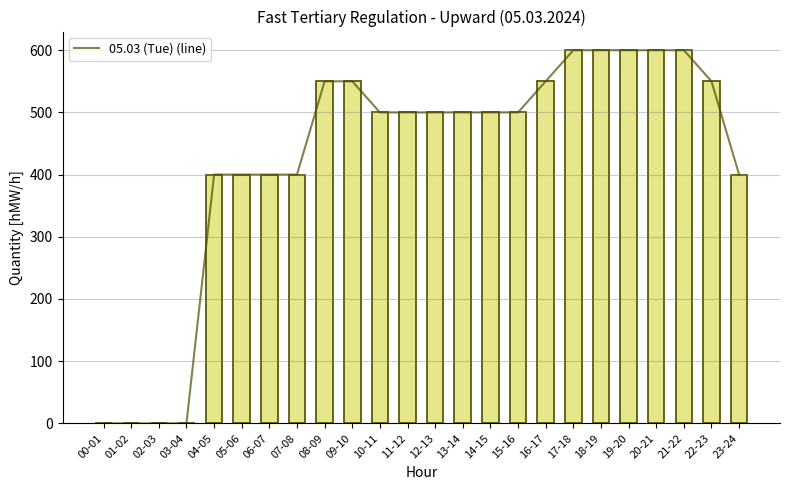

What is the value of the 05.03 (Tue) bar at the 12th from the left?

500